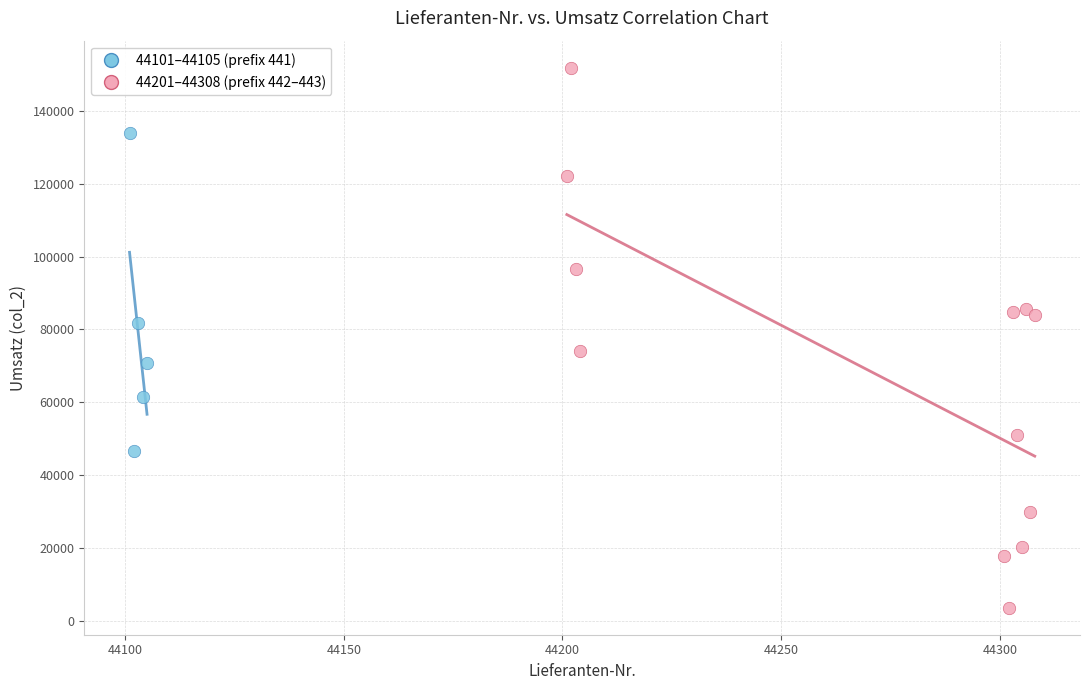

Which series reaches the maximum Y coordinate?

44201–44308 (prefix 442–443)